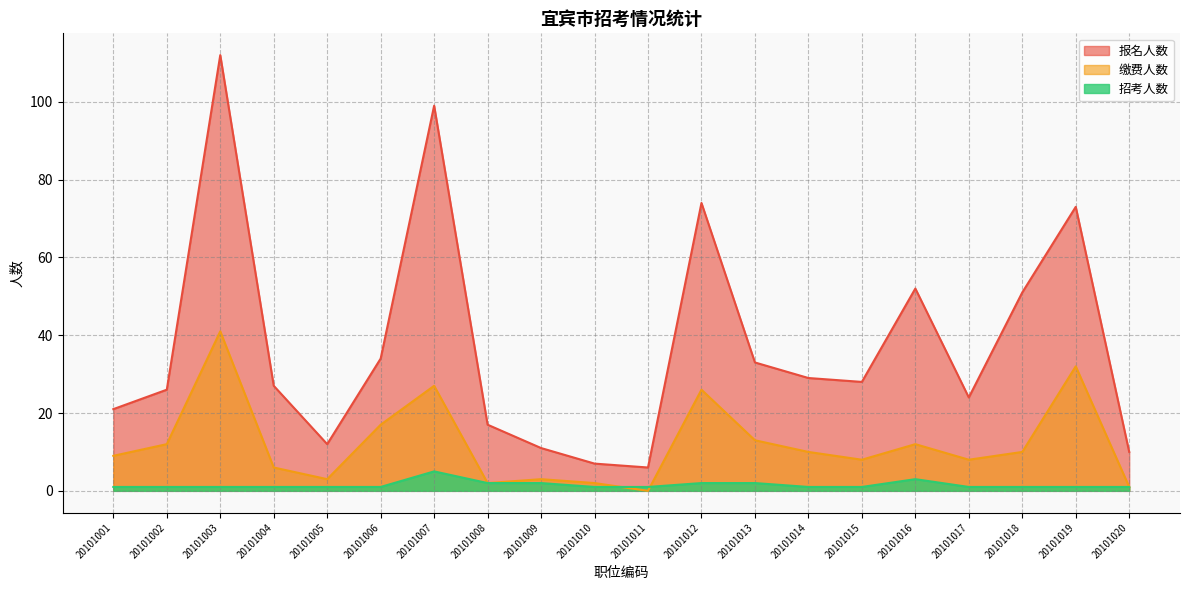

Is the value of 招考人数 at 20101013 greater than the value of 报名人数 at 20101016?

No